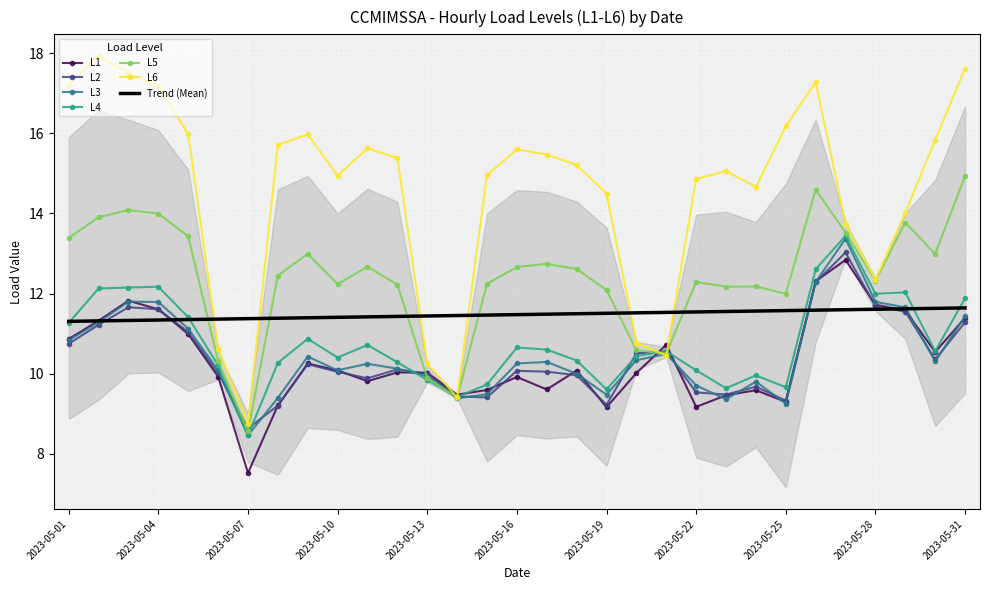

At which label does L2 reach its peak?

2023-05-27